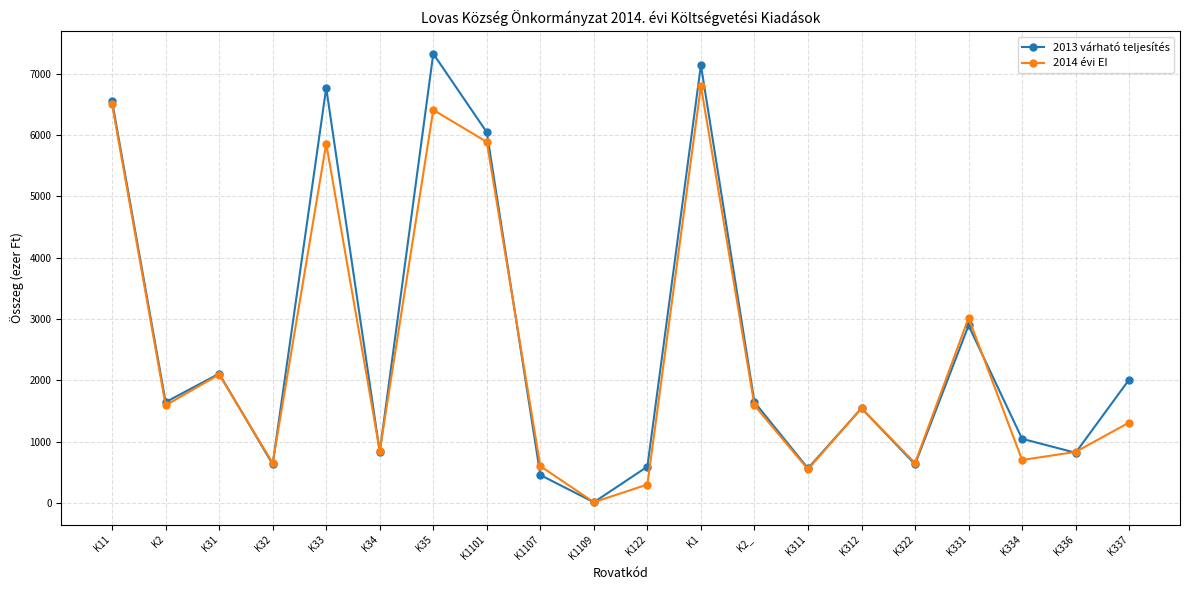

At how many categories does at least one series exceed 1166?

11